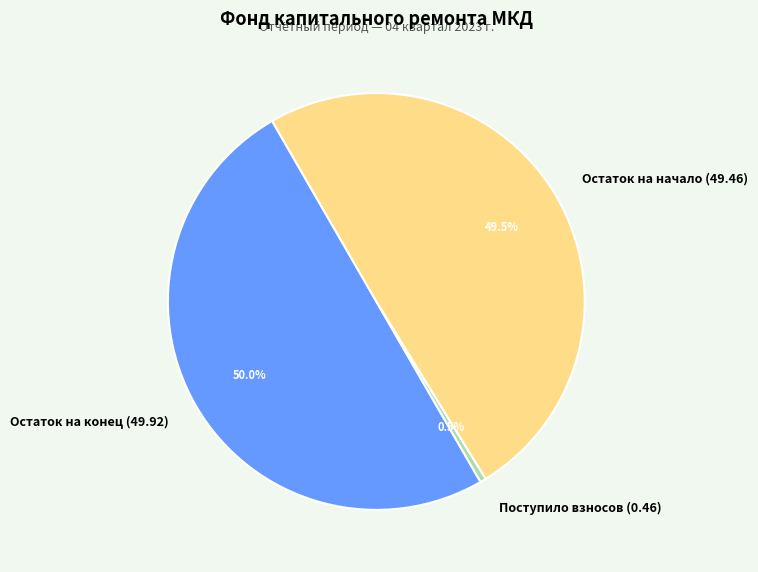

What is the ratio of the value at Остаток на начало (49.46) to the value at Остаток на конец (49.92)?

1.0